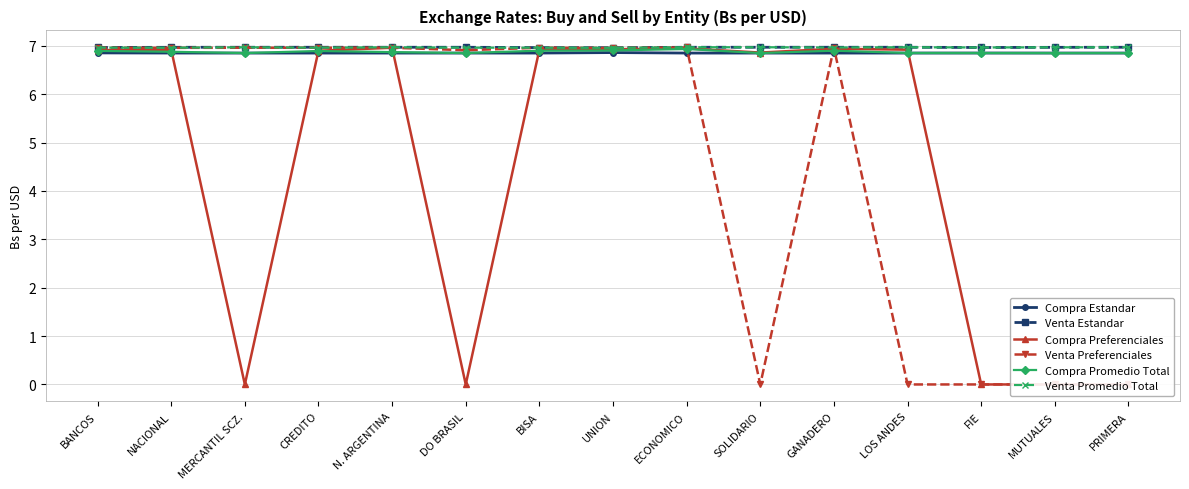

Where is Compra Estandar nearest to the value 6?

CREDITO